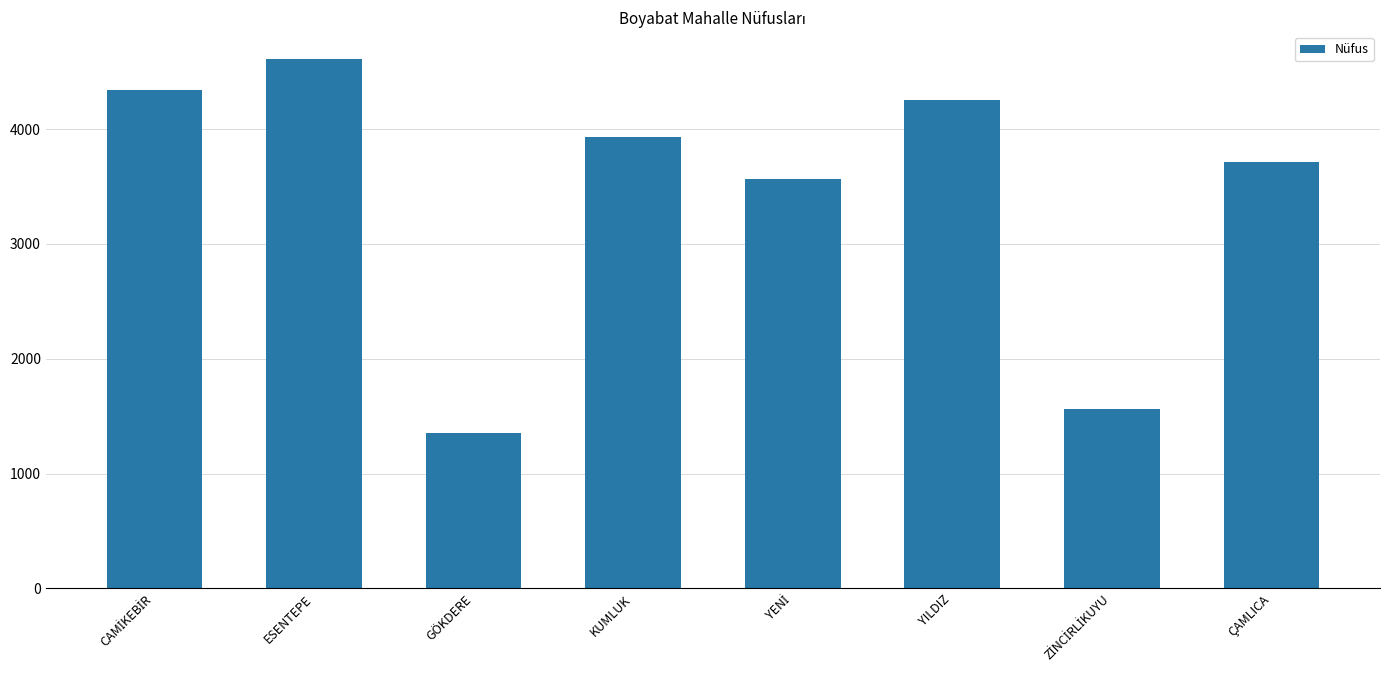

The chart shows a value of 1351 at GÖKDERE. True or false?

True